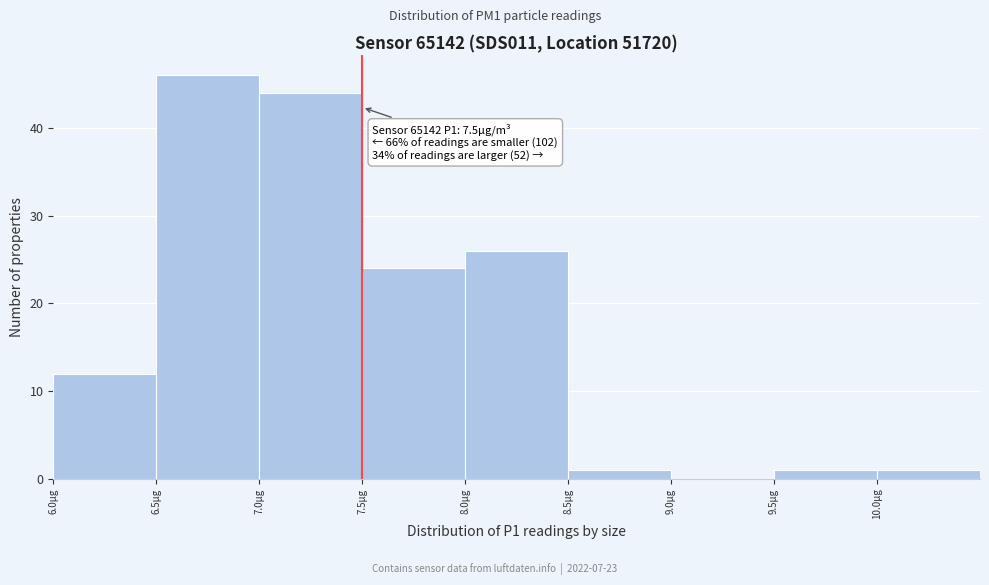

Which range on the x-axis has the tallest bar?

6.5 to 7.0